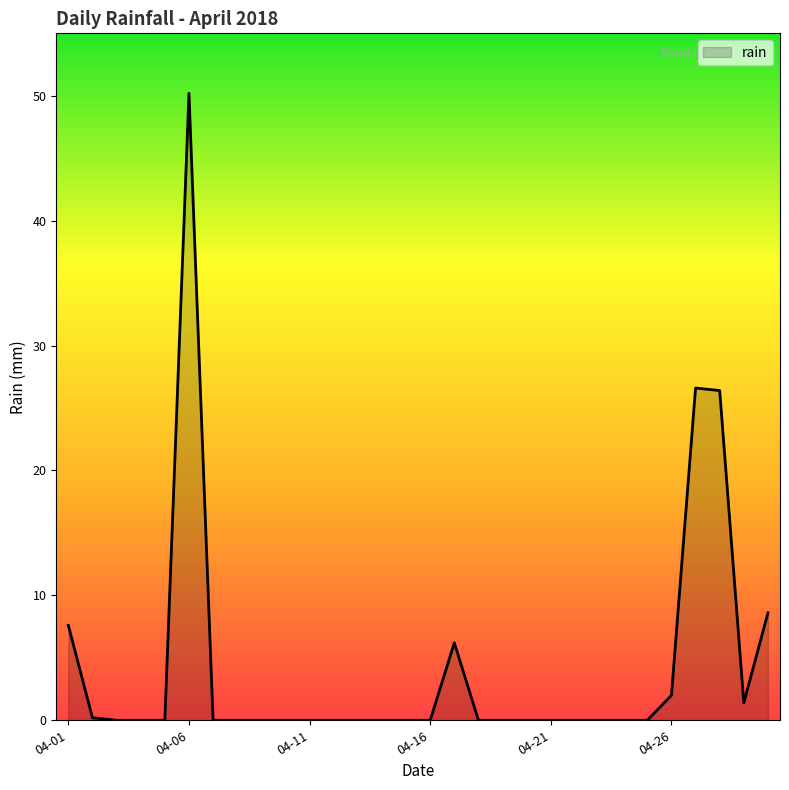

What is the difference between the maximum and minimum values?

50.2